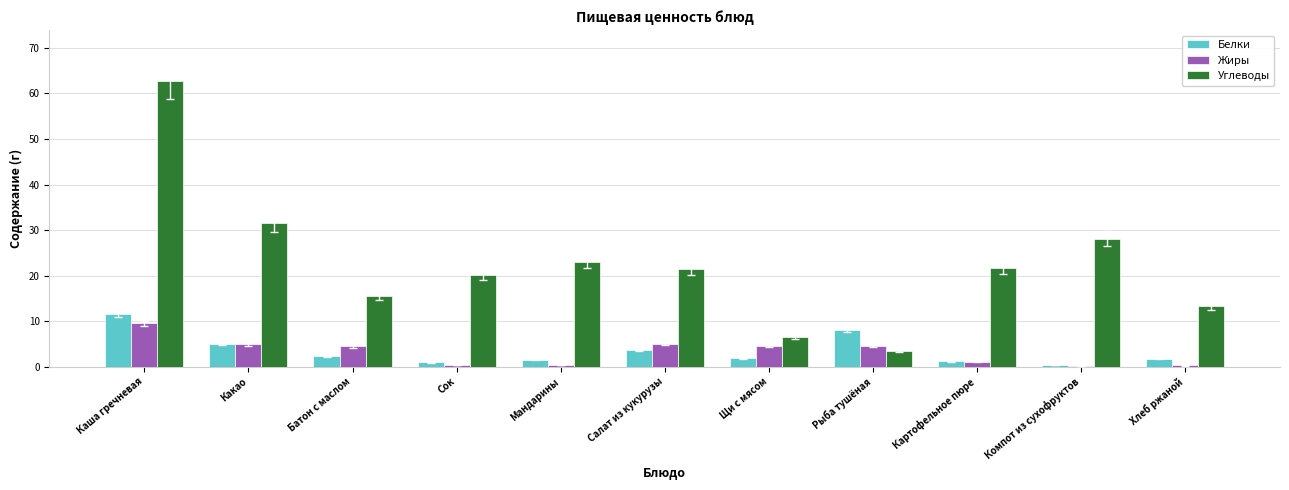

What is the sum of all Углеводы values?

247.2